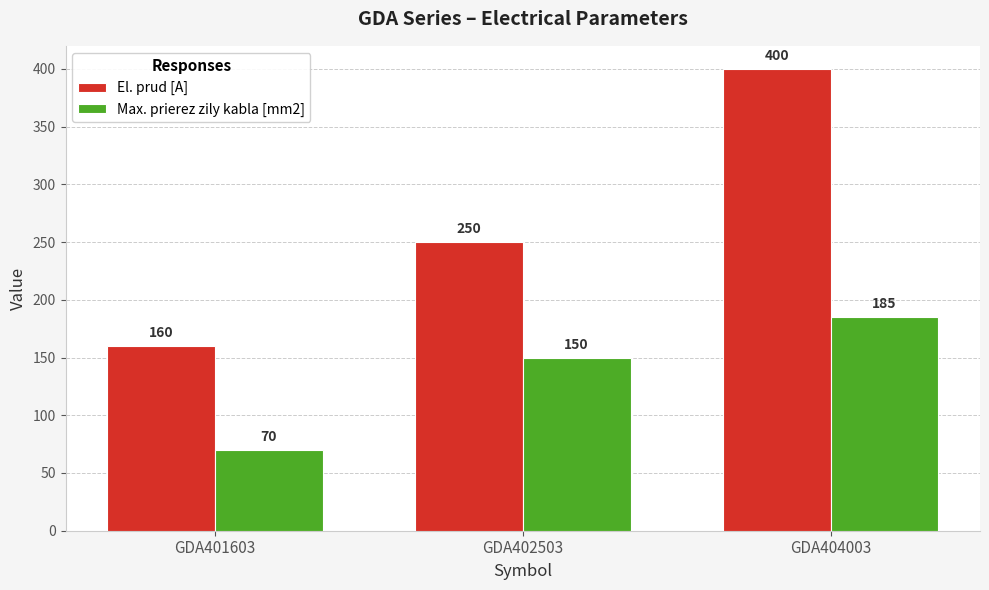

Reading right to left, list all the values displayed in this chart.

El. prud [A]: 400	250	160
Max. prierez zily kabla [mm2]: 185	150	70